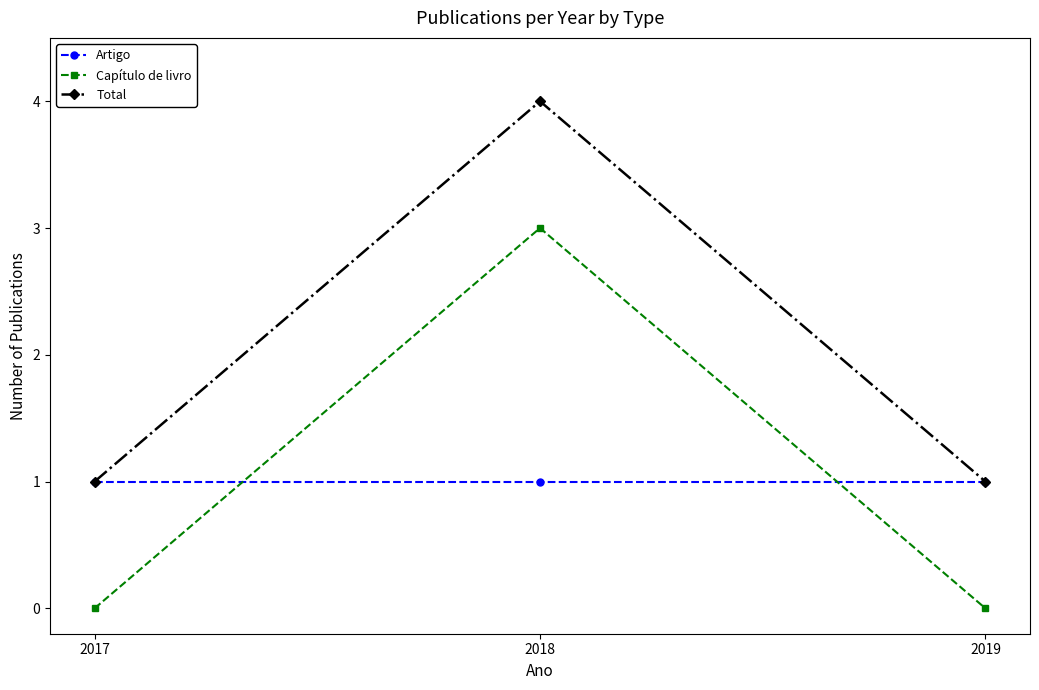

At how many categories does at least one series exceed 2?

1